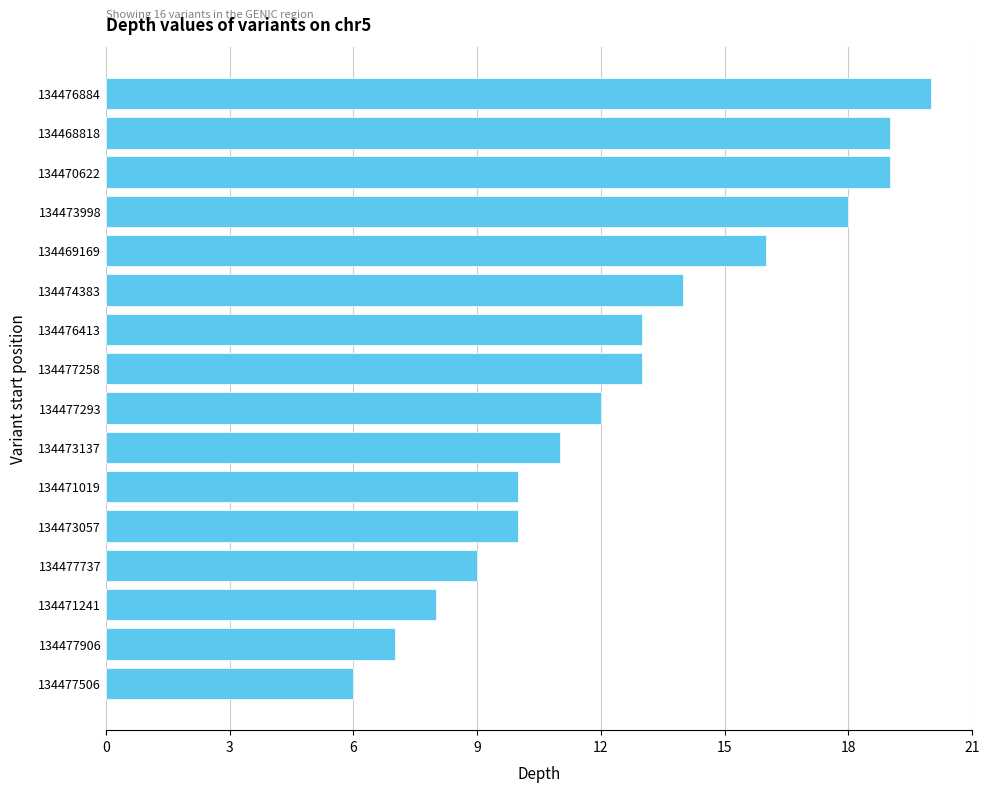

What is the difference between the second highest and second lowest values?

12